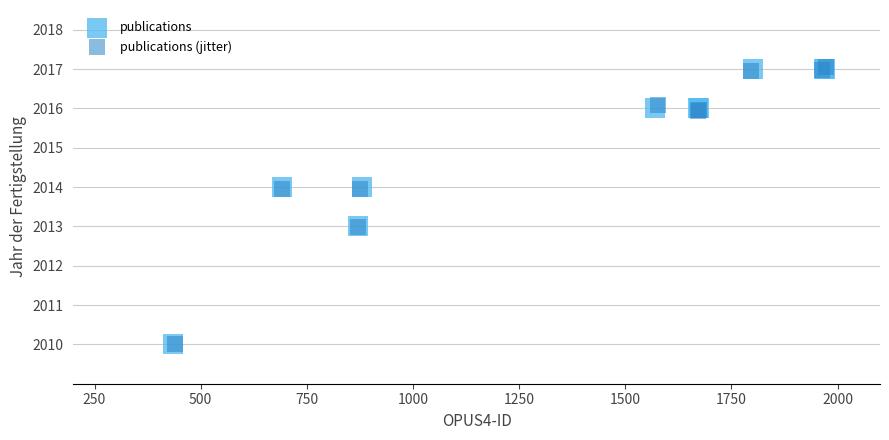

What are all the series names shown in the legend?

publications, publications (jitter)